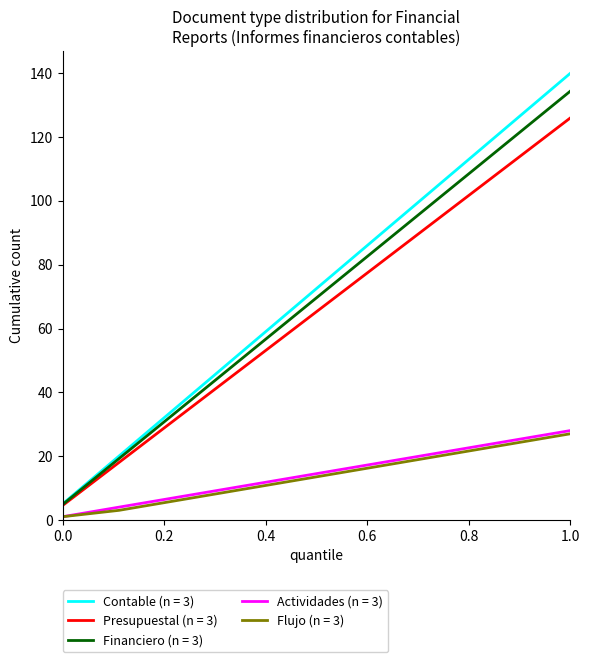

True or false: Actividades (n = 3) and Presupuestal (n = 3) cross at least once.

False